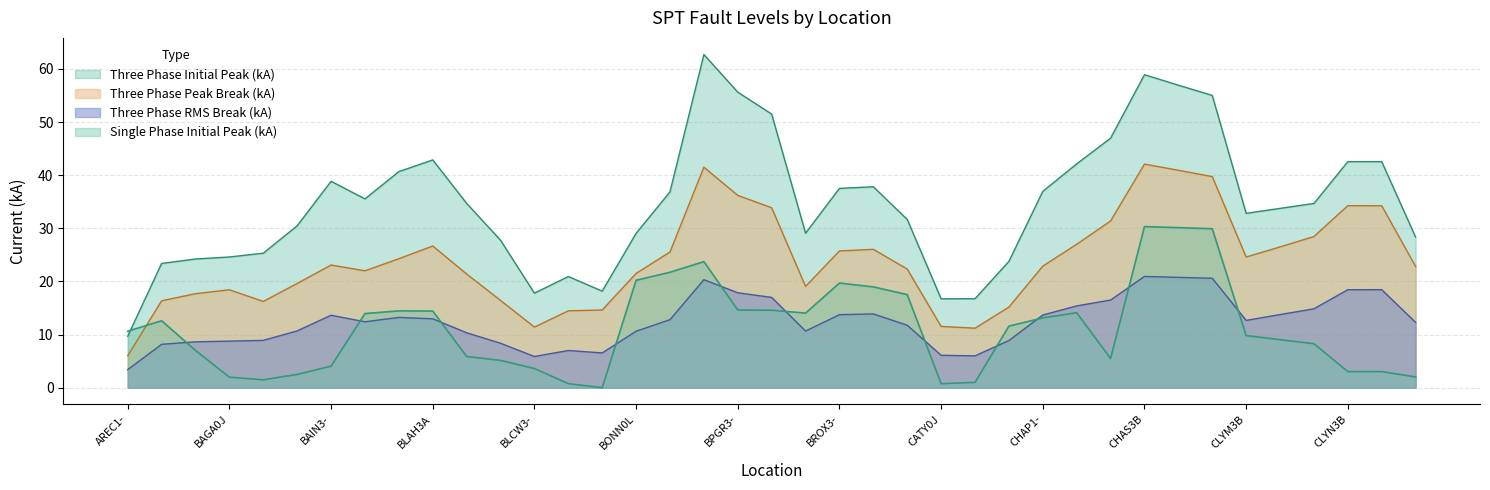

Which has a higher value, CHAP3- or BAGA0K?

CHAP3-